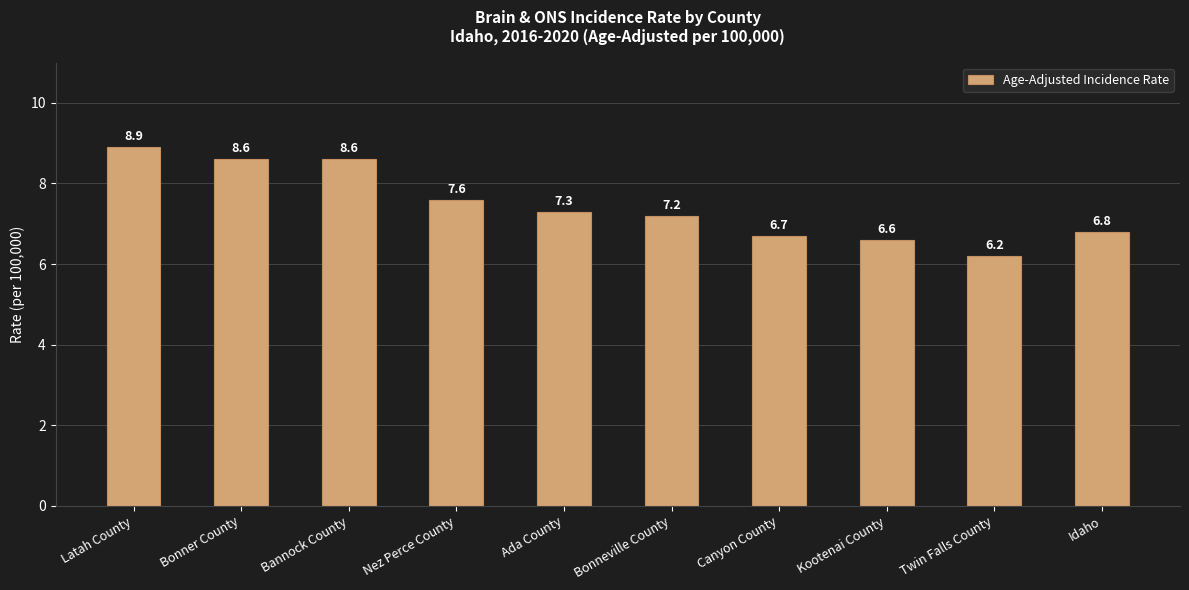

At which category does the chart reach its peak across all series?

Latah County